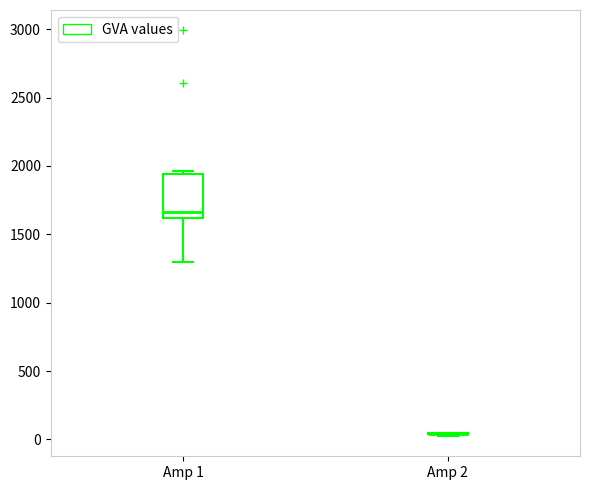

Comparing the boxes themselves (not the whiskers), which one is the tallest?

Amp 1